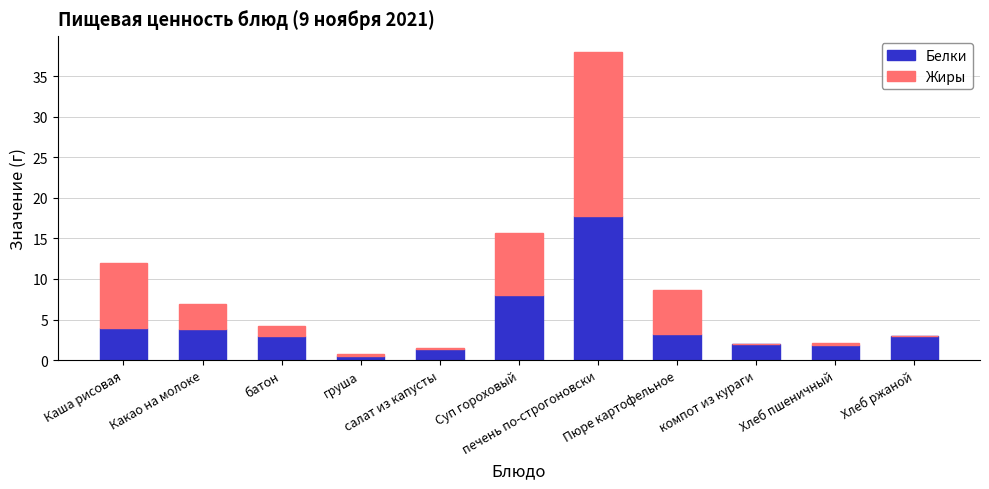

What is the sum of all Белки values?

48.6